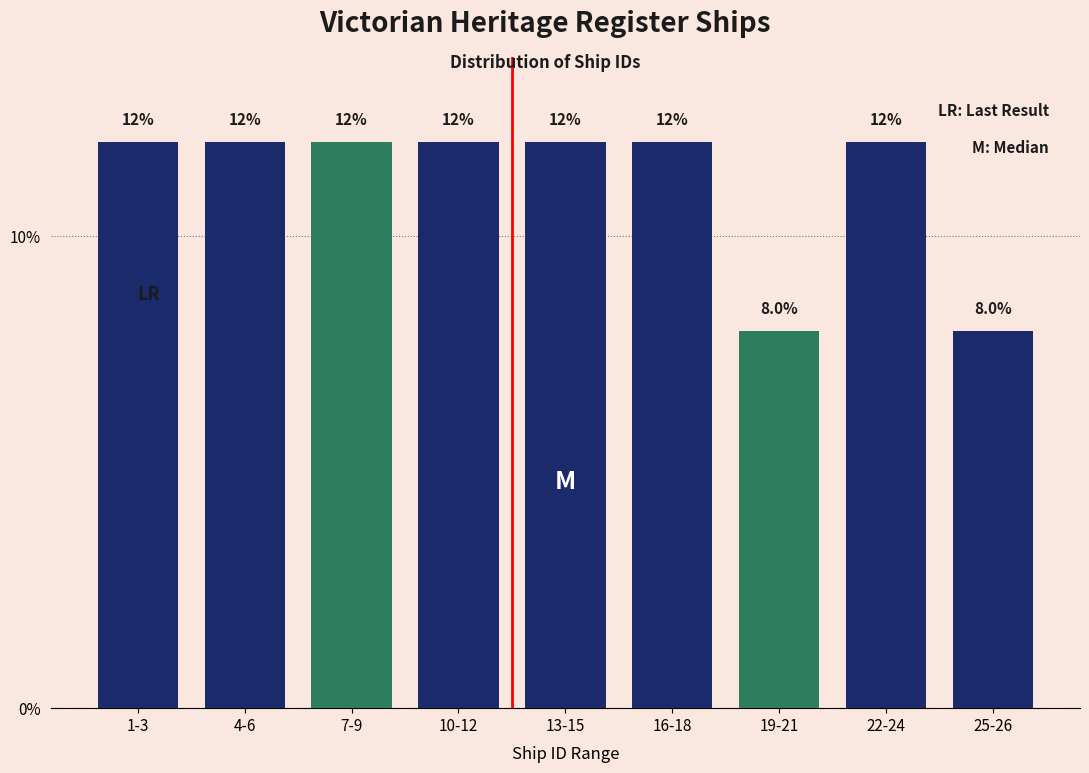

Reading right to left, transcribe all the data shown in this chart.

25-26=8	22-24=12	19-21=8	16-18=12	13-15=12	10-12=12	7-9=12	4-6=12	1-3=12